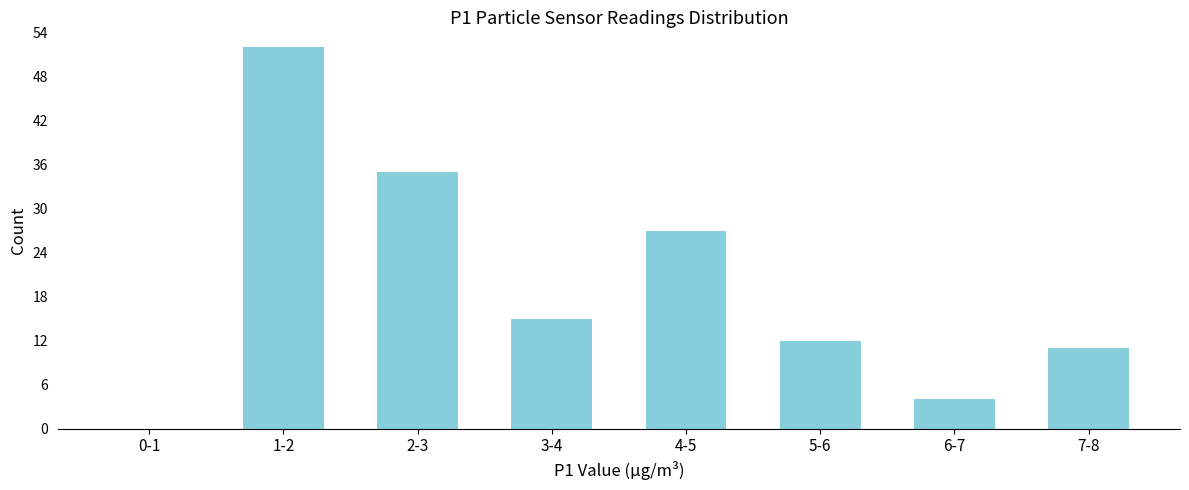

Reading left to right, list all the values displayed in this chart.

0-1=0	1-2=52	2-3=35	3-4=15	4-5=27	5-6=12	6-7=4	7-8=11